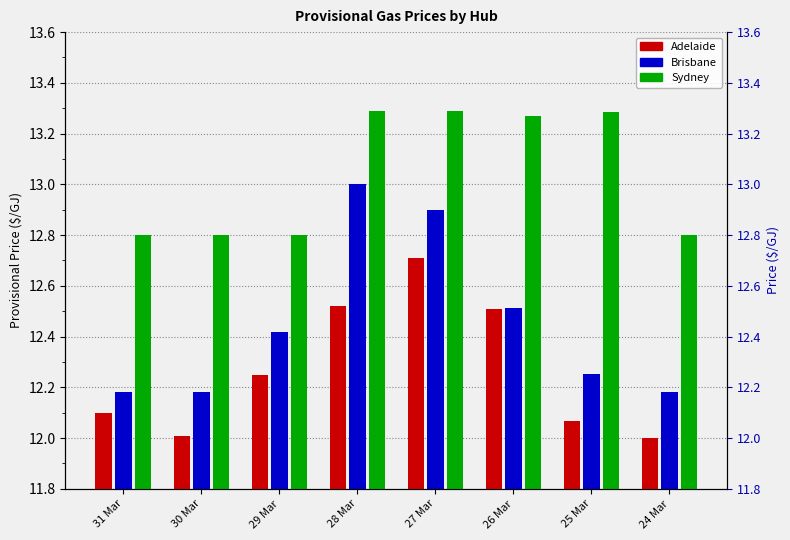

Which series has the widest spread of values?

Brisbane